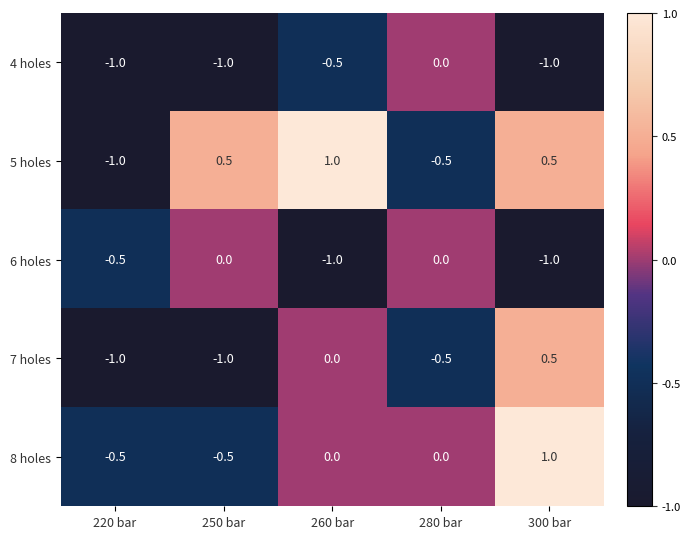

How many distinct data groups are displayed?

5